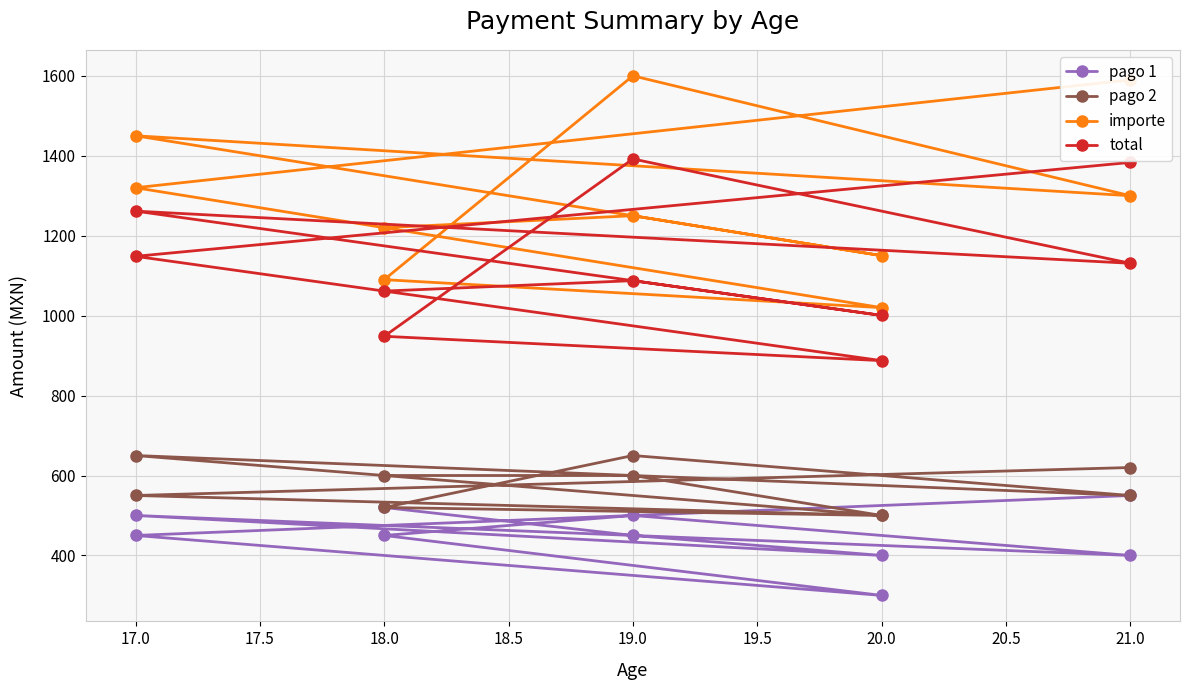

What is the label of the 1st point from the right?

21.0